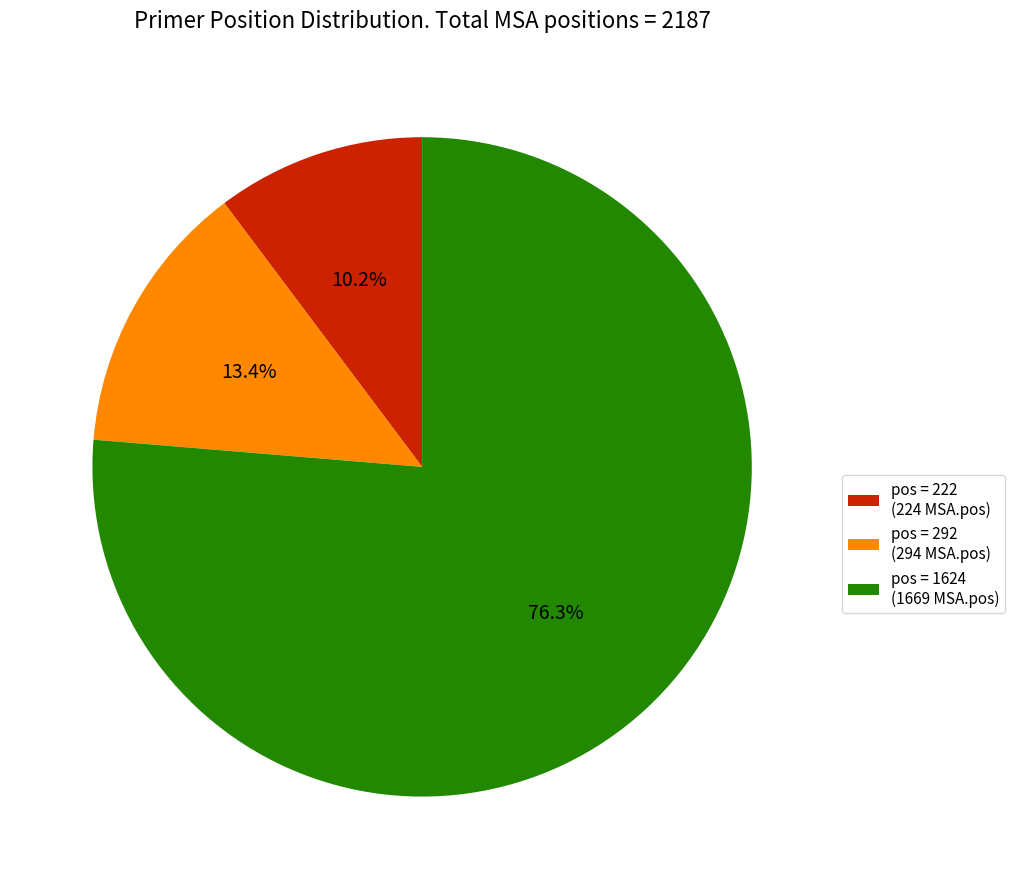

Which category has the biggest portion of the pie?

pos = 1624 (1669 MSA.pos)